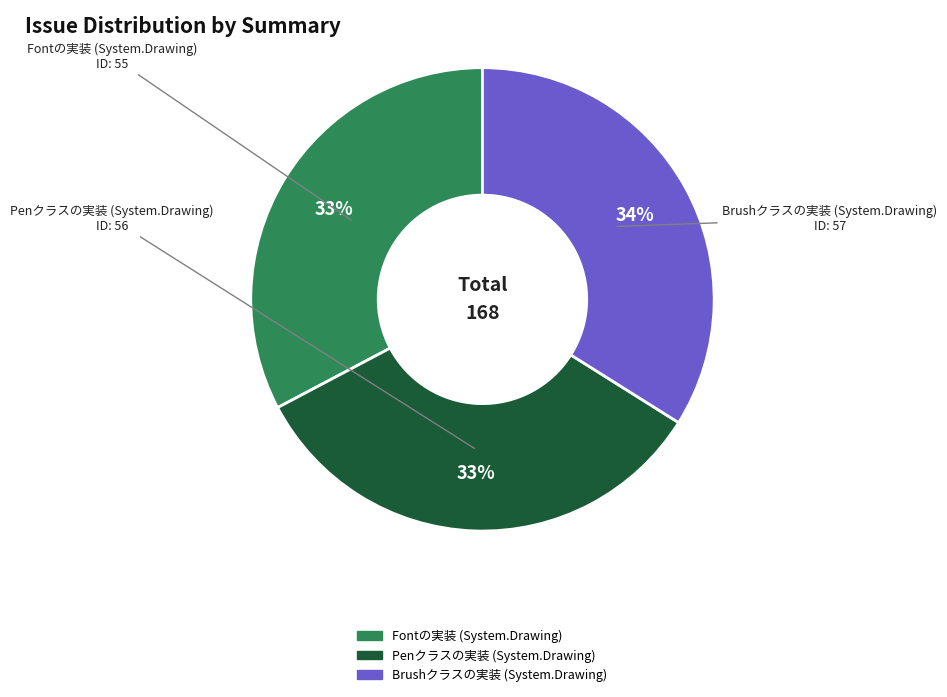

Is the sum of Fontの実装 (System.Drawing) and Penクラスの実装 (System.Drawing) greater than half?

Yes